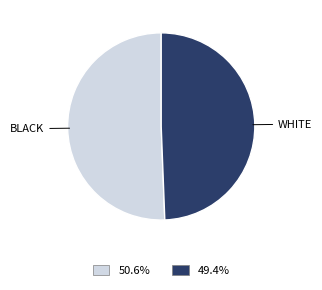

Is there a majority slice in this chart?

Yes